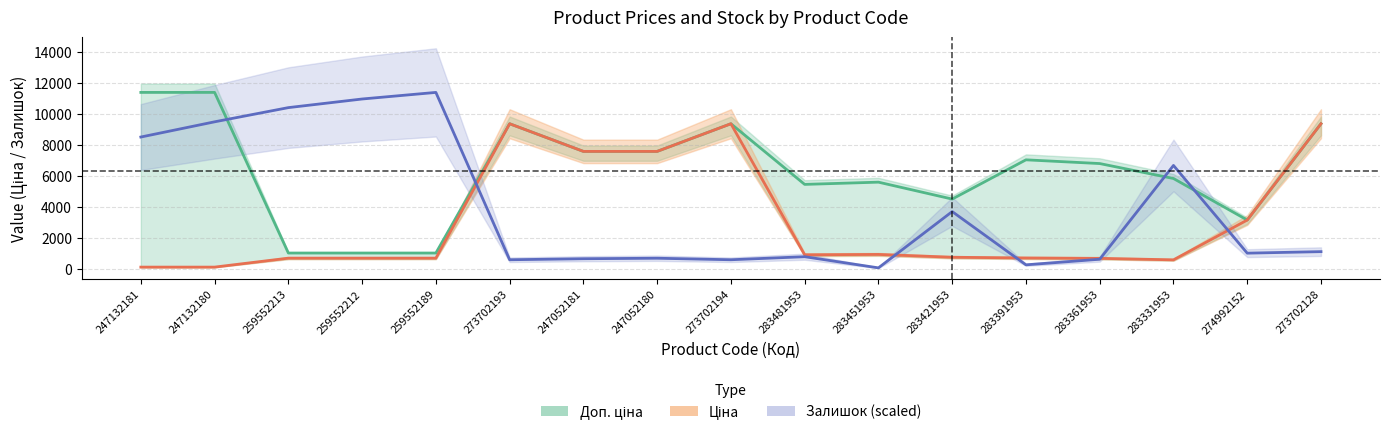

At which category does Залишок (scaled) reach its first local peak?

259552189